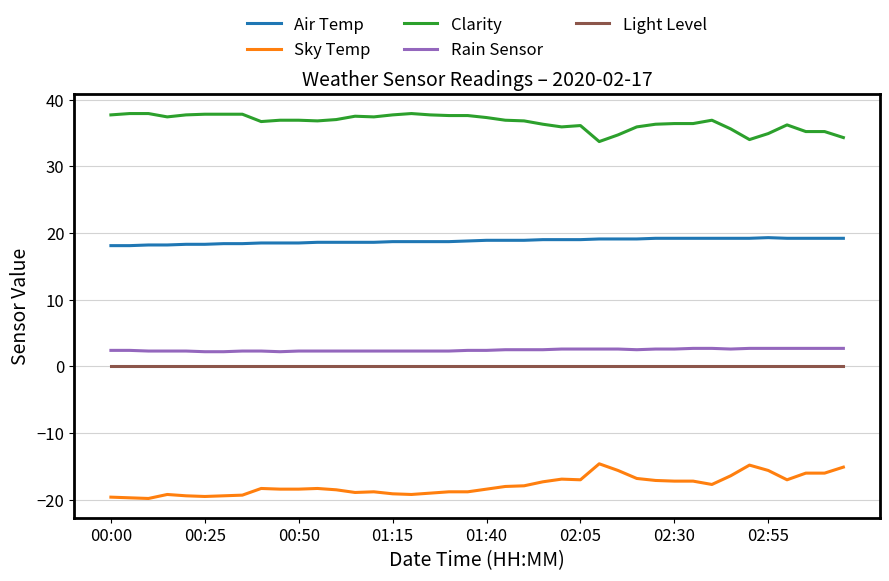

True or false: Light Level and Rain Sensor intersect in this chart.

False